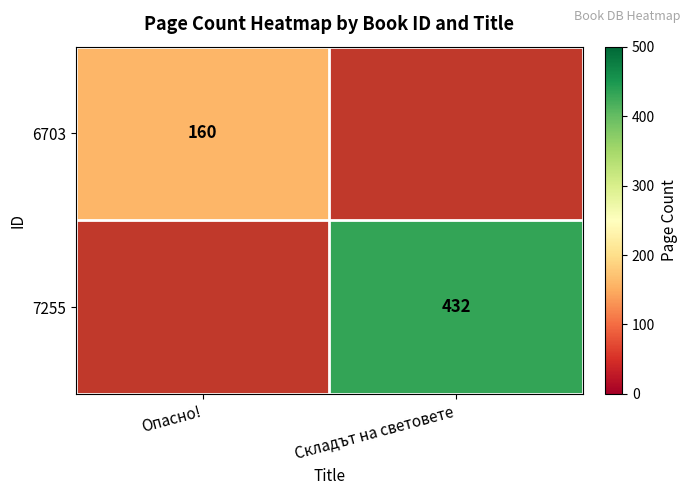

At which category is the sum across all series the highest?

Складът на световете